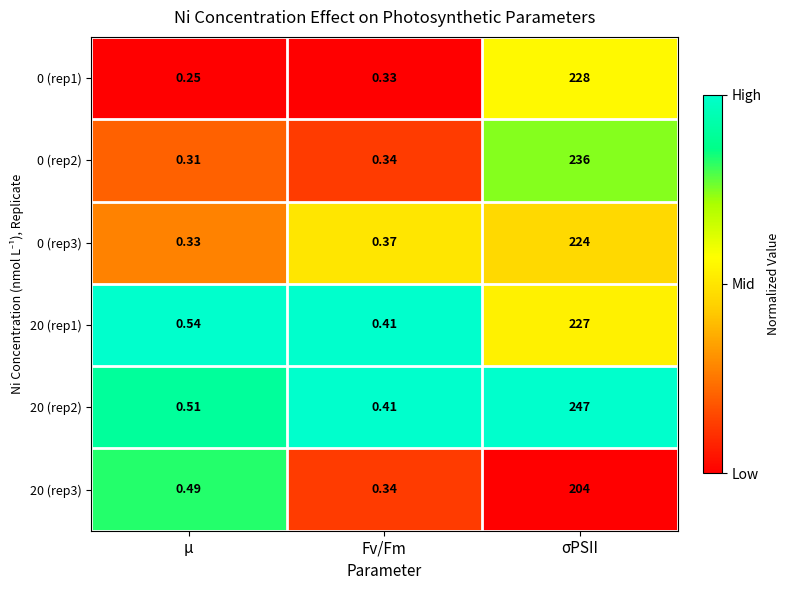

At which label does 20 (rep3) reach its minimum?

Fv/Fm